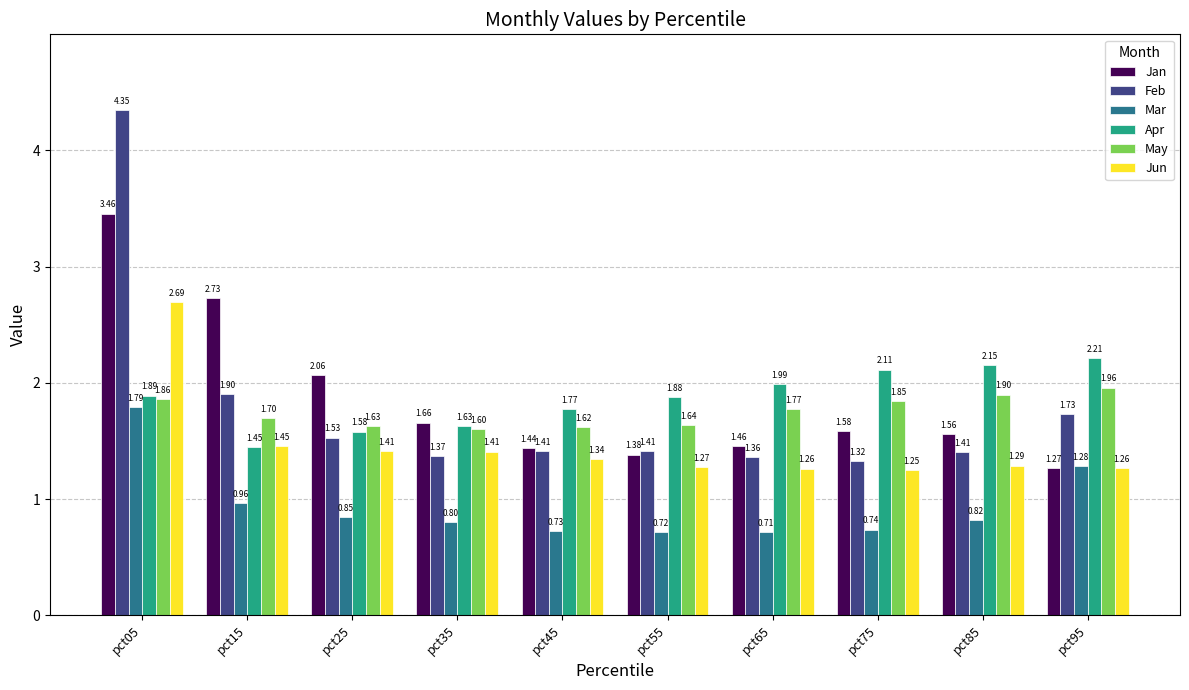

What is the difference between the maximum and minimum values in the May series?

0.4